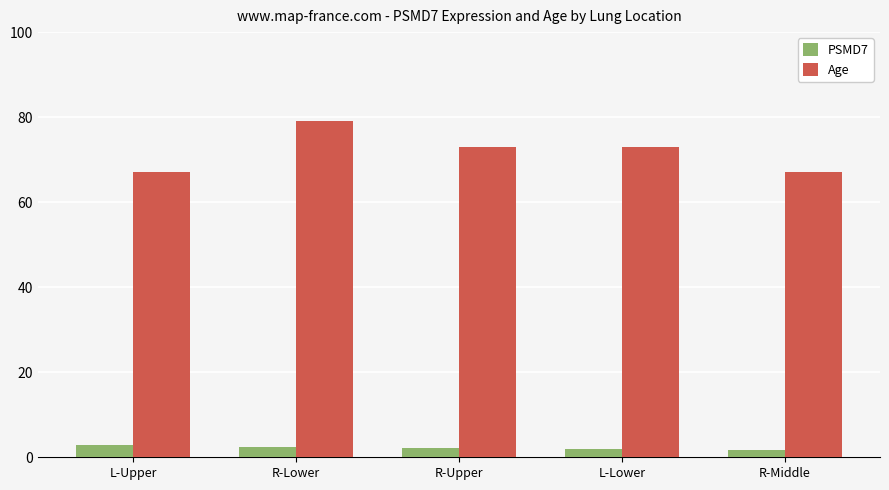

List the series in order of their overall mean, highest first.

Age, PSMD7